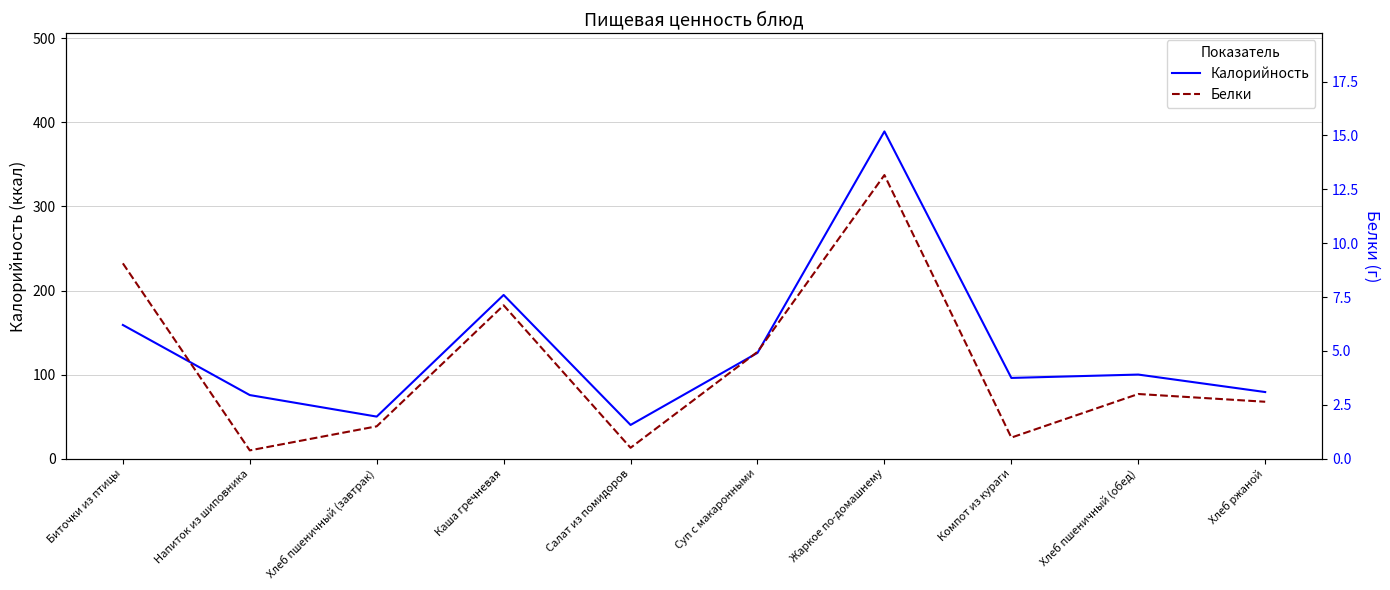

What is the difference between the maximum and minimum values in the Белки series?

12.8